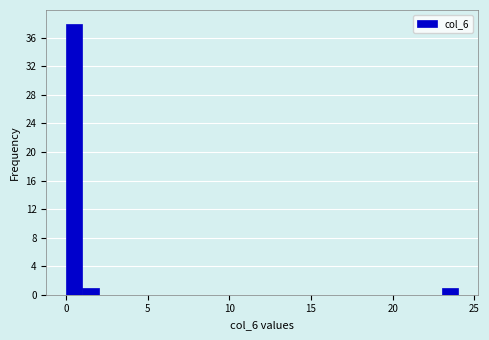

Read against the x-axis, roughly where is the centre of the tallest bar?

0.5